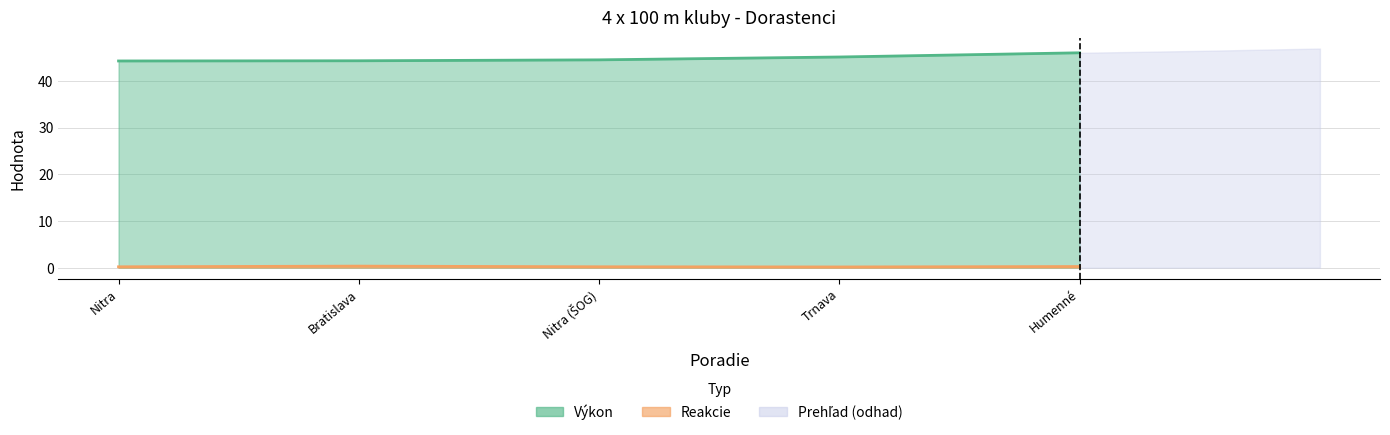

What is the total value across all series at Nitra?

44.4